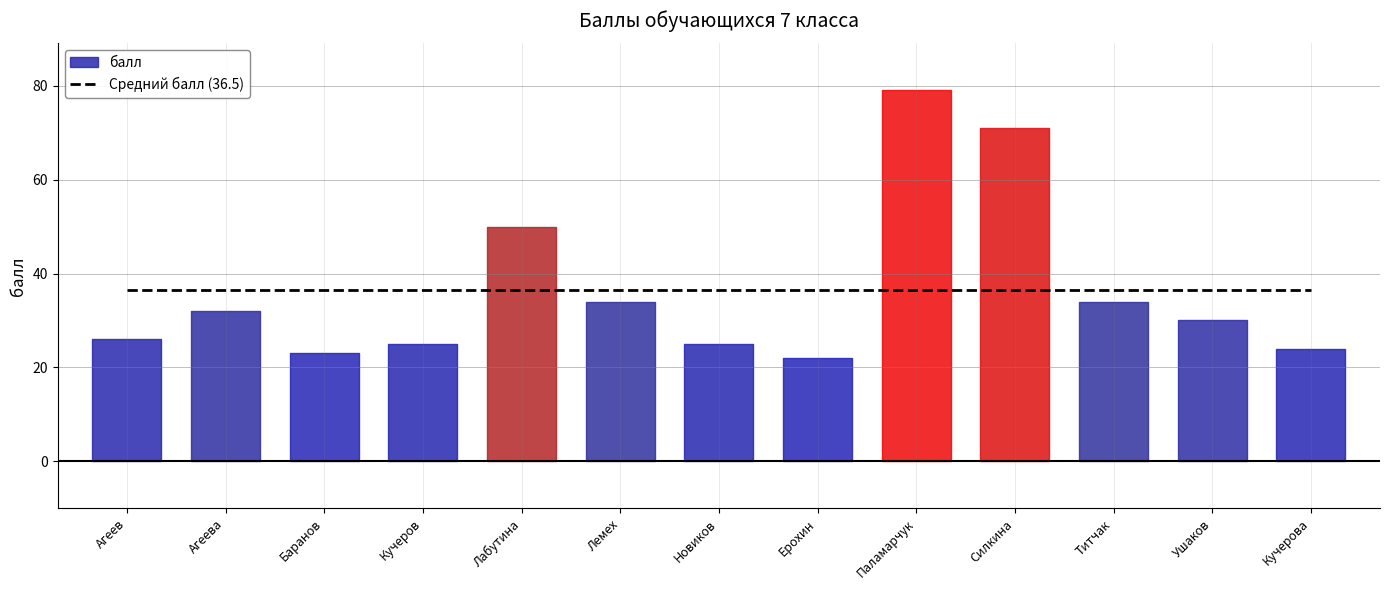

Reading left to right, list all the values displayed in this chart.

Агеев Кирилл=26	Агеева Виктори=32	Баранов Максим=23	Кучеров Даниил=25	Лабутина Вера=50	Лемех наталья=34	Новиков Михаил=25	Ерохин Иван=22	Паламарчук Елизавета=79	Силкина Анжелика=71	Титчак Вера=34	Ушаков Константин=30	Кучерова Юлиана=24